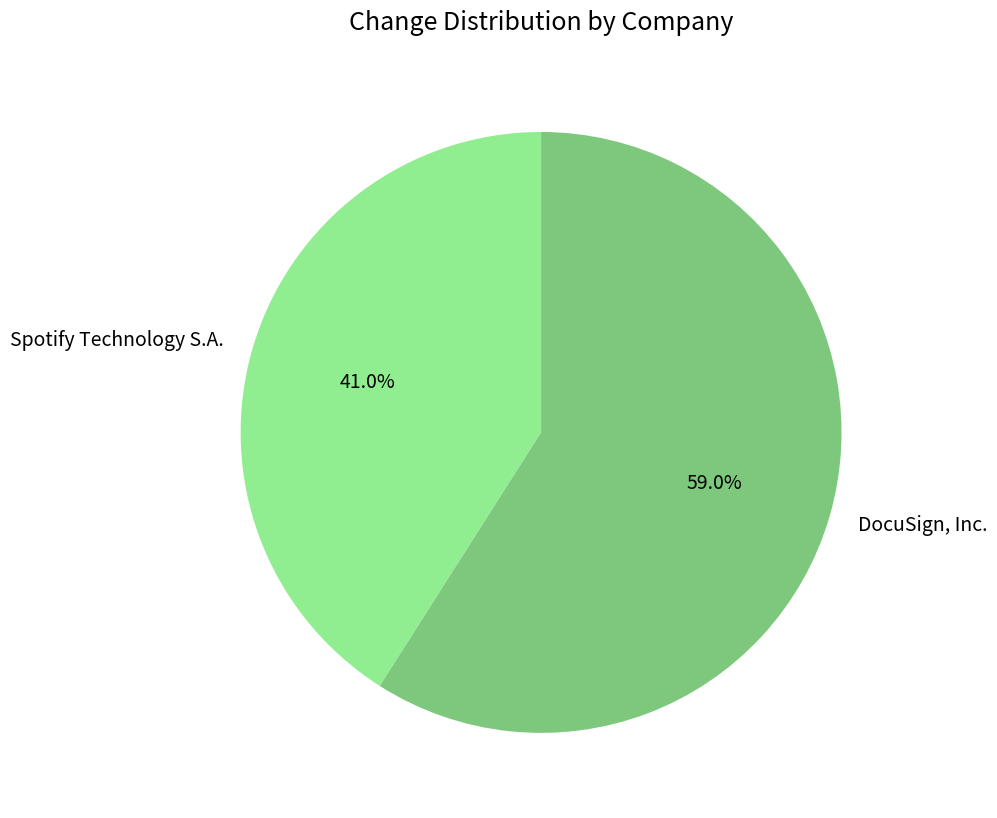

To the nearest percent, what portion does Spotify Technology S.A. represent?

41%